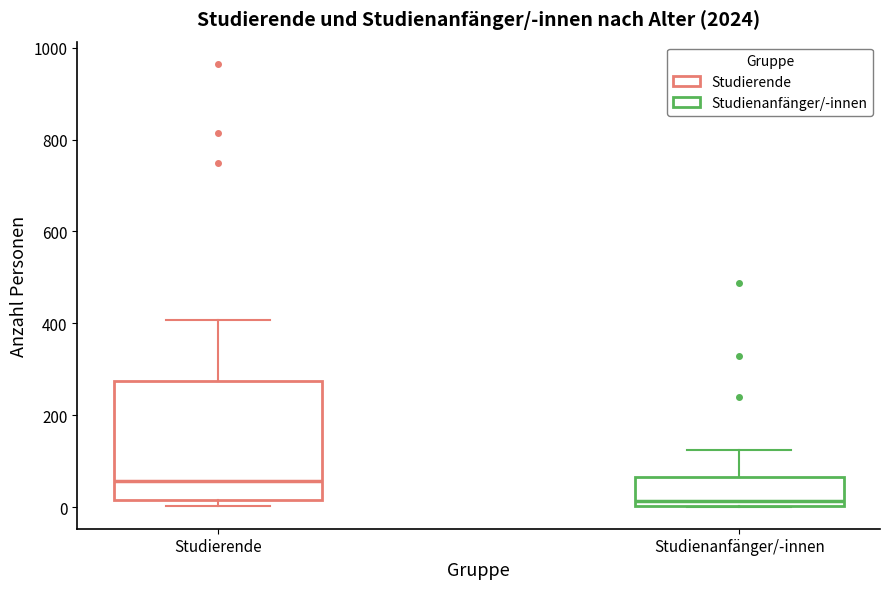

Where does the upper whisker of the box for Studierende end on the y-axis? The values are not printed on the chart, so give them approximately, as read against the axis.

400